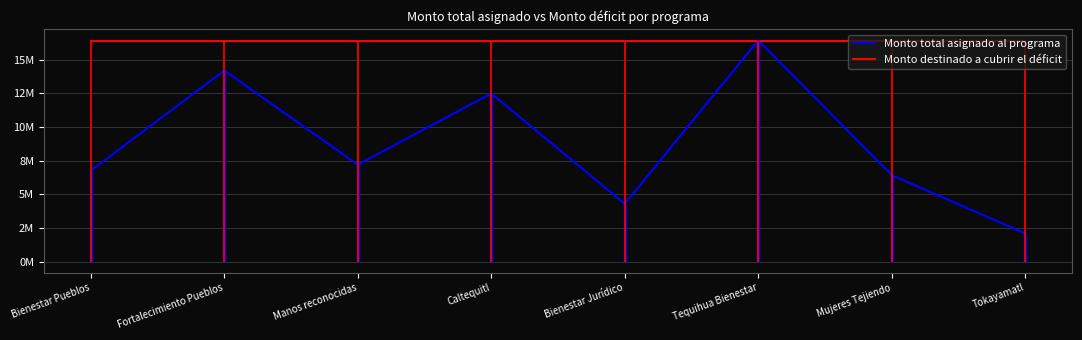

Where is Monto total asignado al programa nearest to the value 9260000?

Manos reconocidas